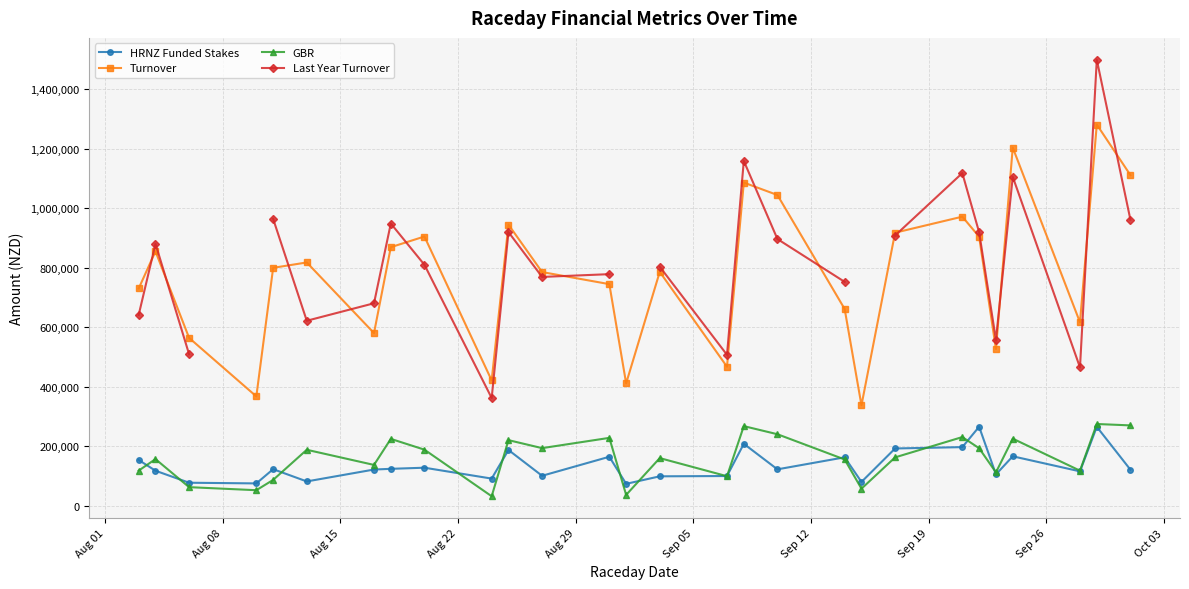

Rank the series by their maximum value, from highest to lowest.

Last Year Turnover, Turnover, GBR, HRNZ Funded Stakes